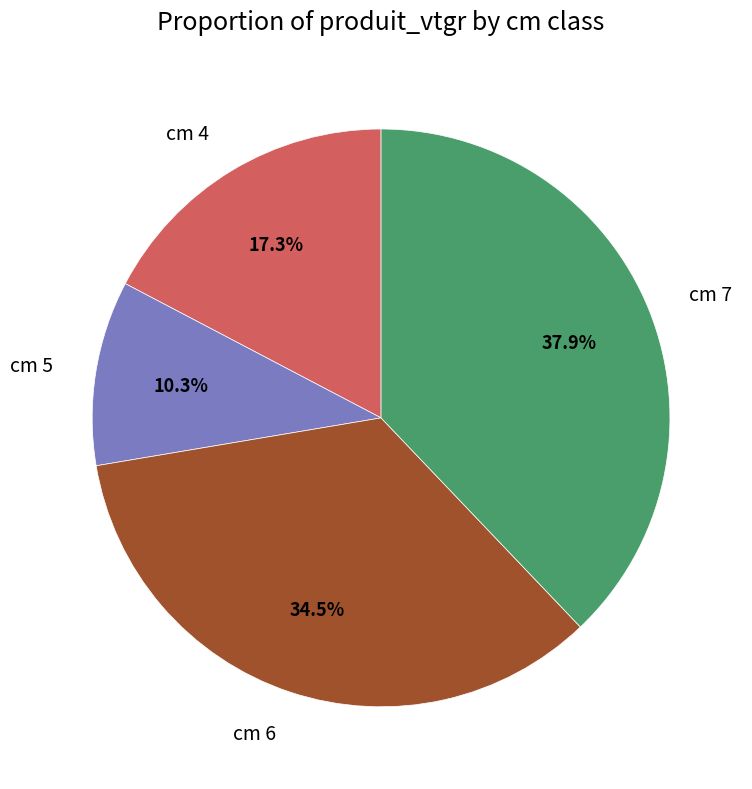

True or false: cm 7 accounts for 52% of the total.

False